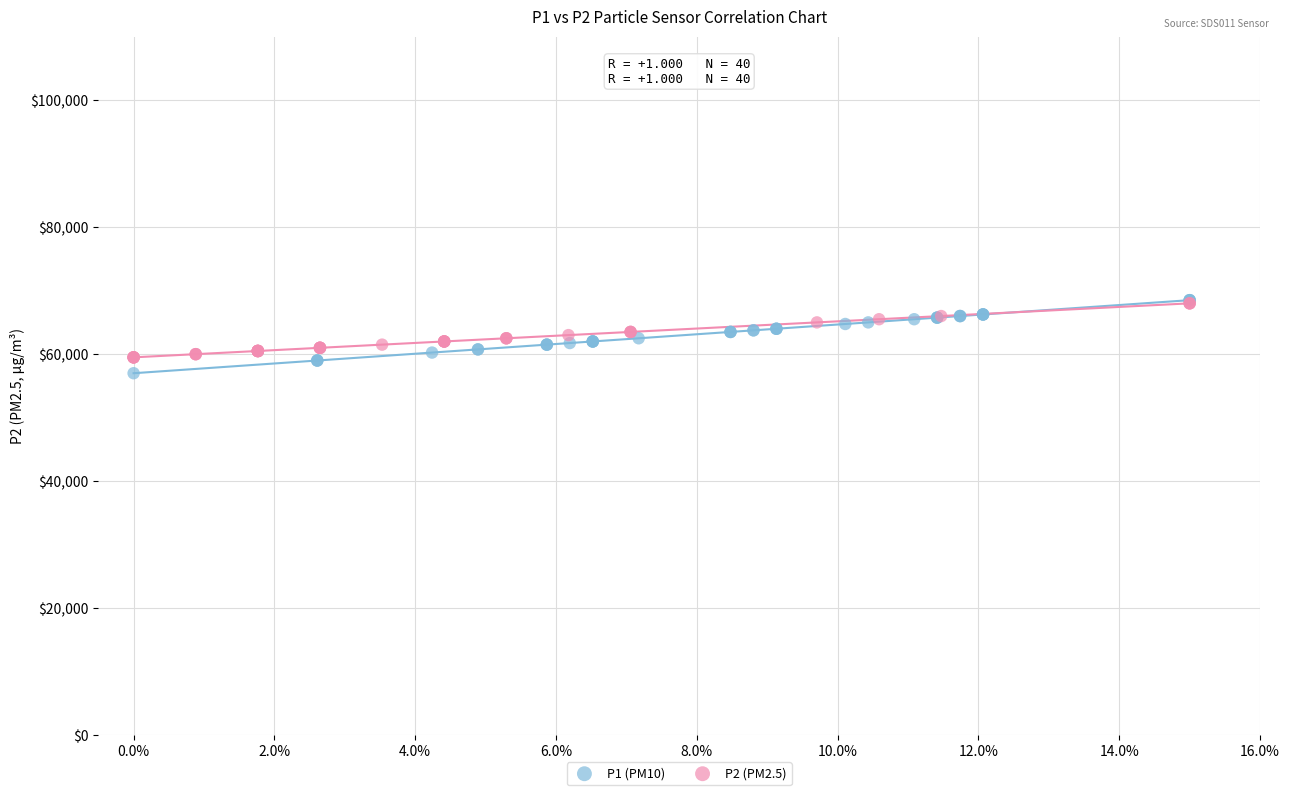

Which series contains the lowest Y value?

P1 (PM10)